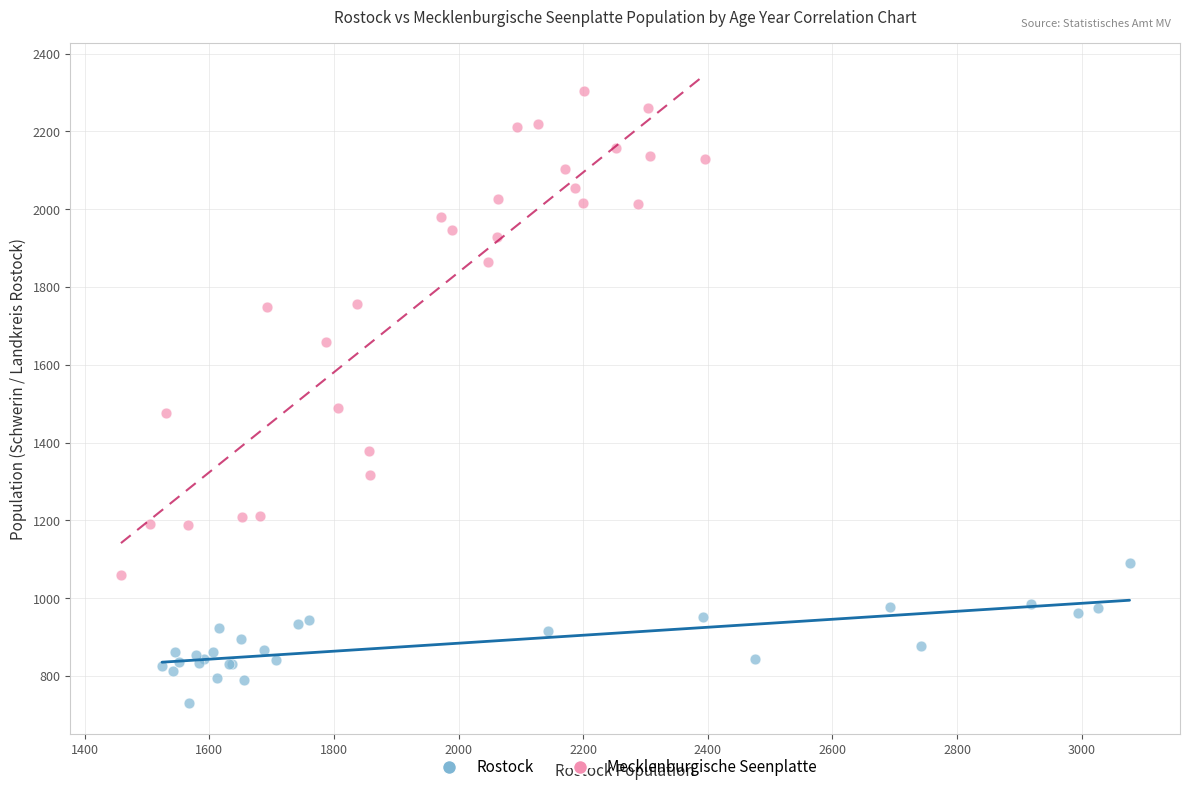

Which series reaches the maximum Y coordinate?

Mecklenburgische Seenplatte